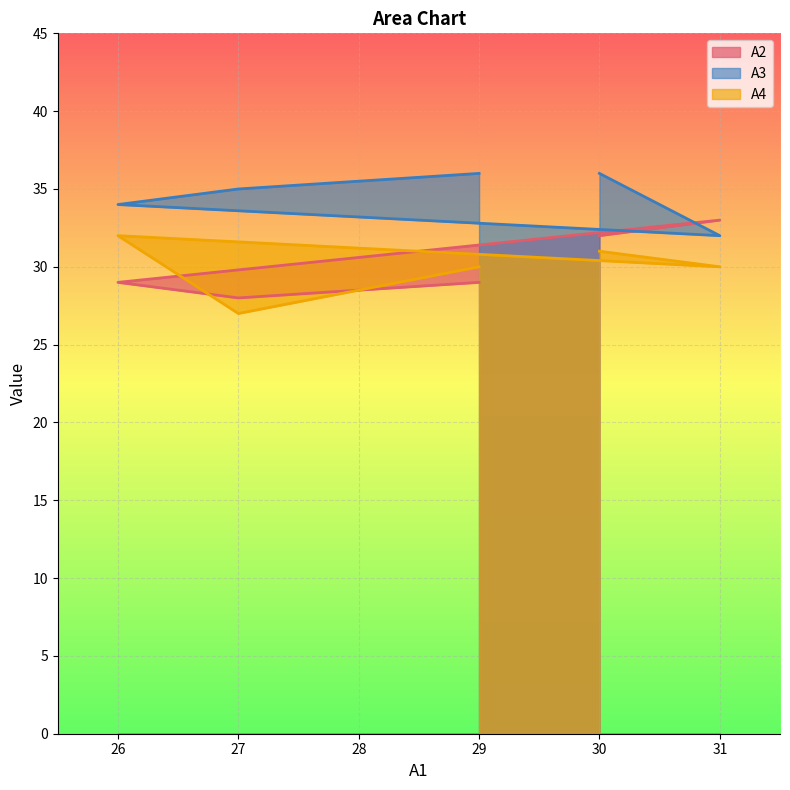

True or false: A2 has a value of 22 at 30.

False